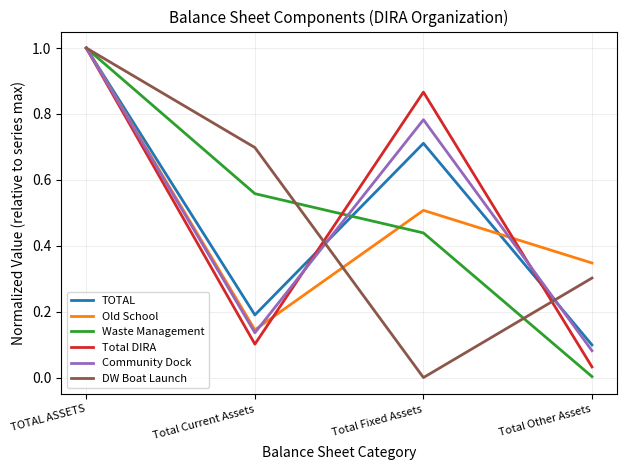

List the labels in order of Total DIRA value, largest first.

TOTAL ASSETS, Total Fixed Assets, Total Current Assets, Total Other Assets